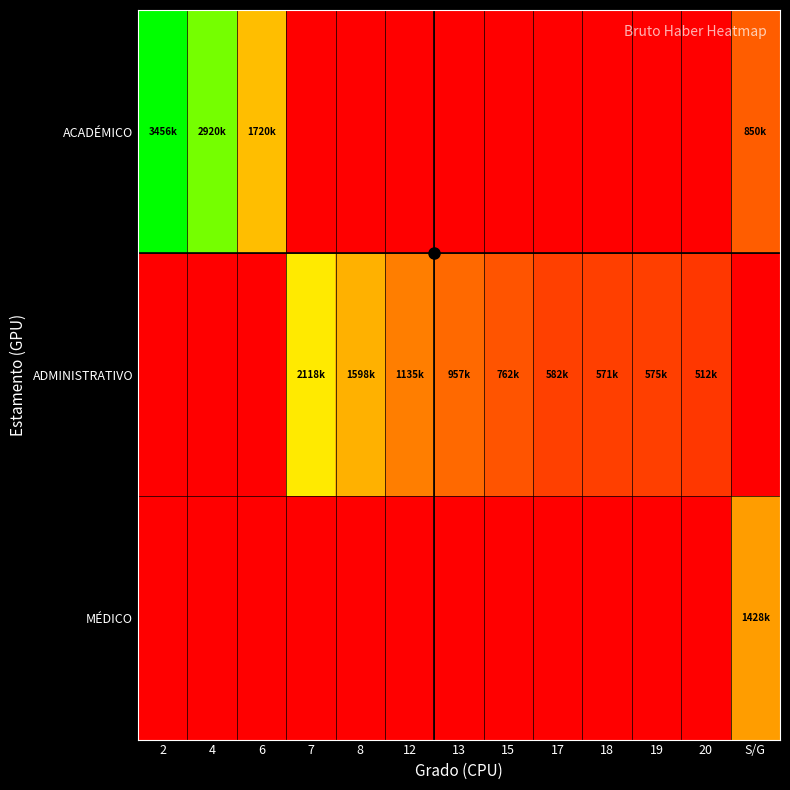

Reading left to right, what are all the values shown in this chart?

ACADÉMICO: 2=3456000	4=2920876	6=1720814	7=0	8=0	12=0	13=0	15=0	17=0	18=0	19=0	20=0	S/G=850000
ADMINISTRATIVO: 2=0	4=0	6=0	7=2118189	8=1598894	12=1135840	13=957555	15=762340	17=582971	18=571536	19=575170	20=512969	S/G=0
MÉDICO: 2=0	4=0	6=0	7=0	8=0	12=0	13=0	15=0	17=0	18=0	19=0	20=0	S/G=1428734